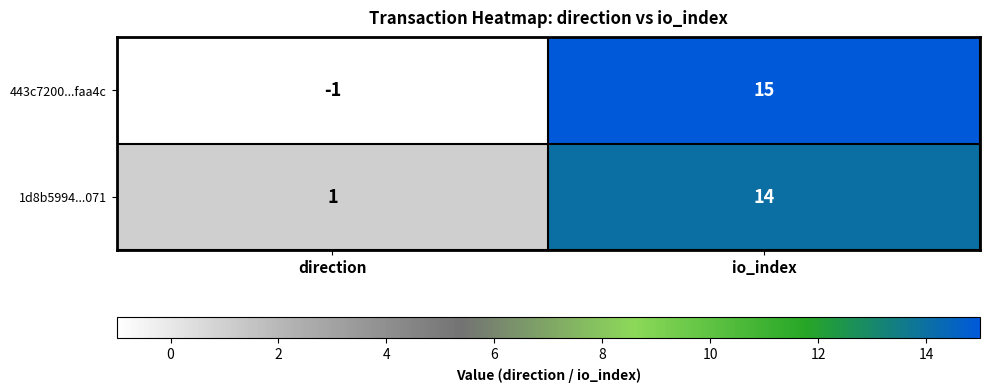

At direction, list the series in order from largest to smallest.

1d8b5994...071, 443c7200...faa4c